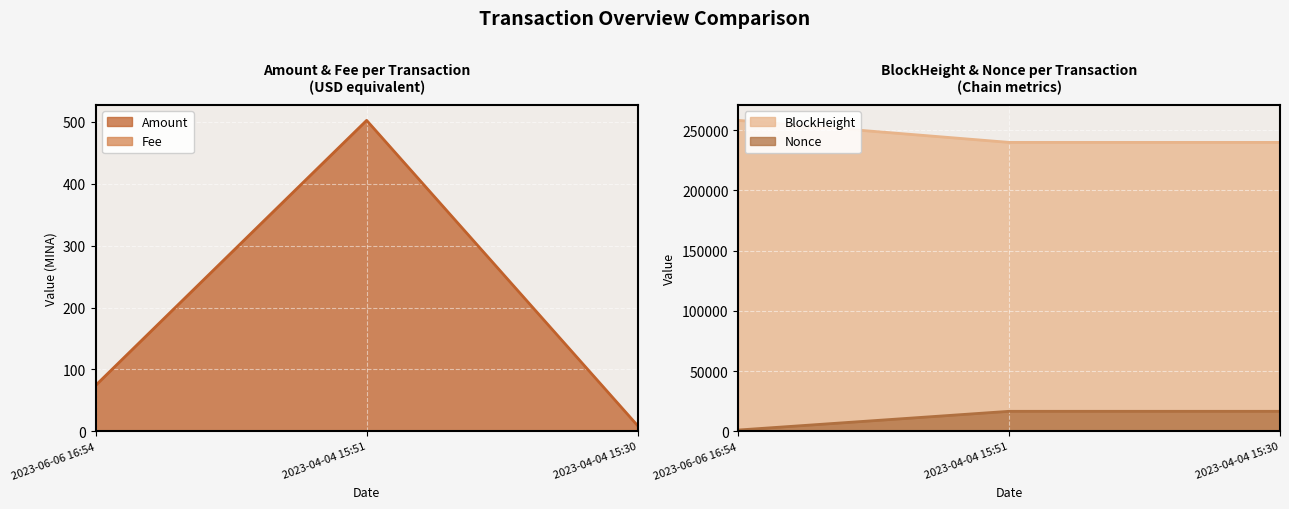

The value of BlockHeight at 2023-04-04 15:51 is 379974.4. True or false?

False